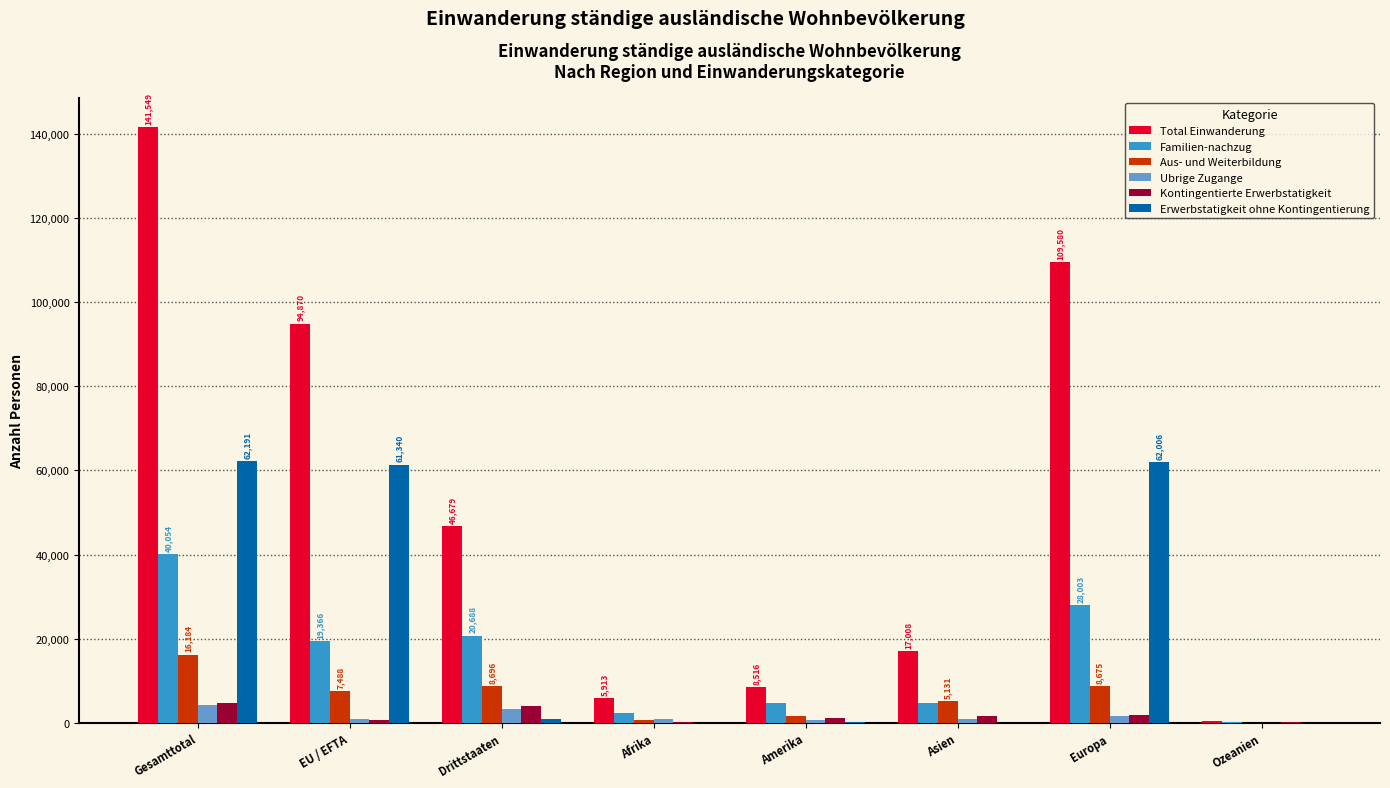

Is it true that Total Einwanderung equals 3983 at Asien?

False